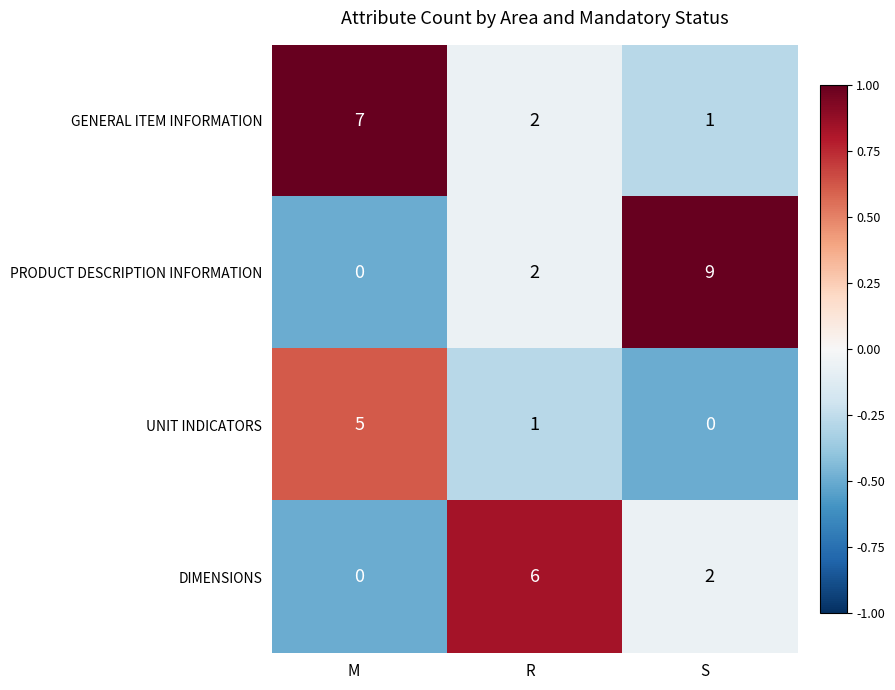

What is the sum of all PRODUCT DESCRIPTION INFORMATION values?

11